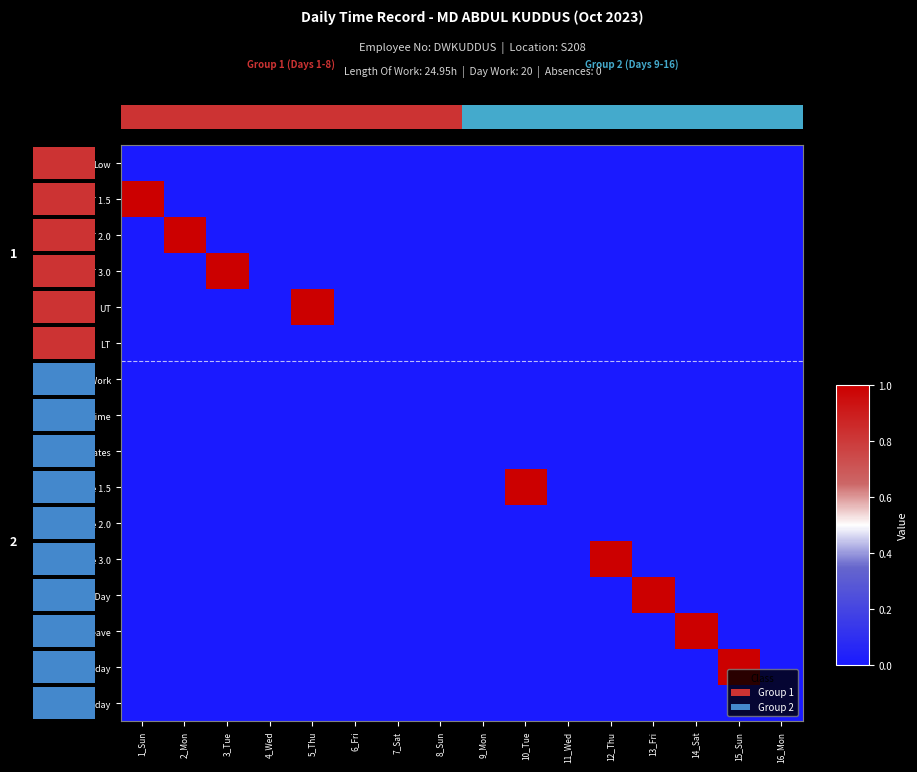

Reading left to right, what are all the values shown in this chart?

Low: 1_Sun=0	2_Mon=0	3_Tue=0	4_Wed=0	5_Thu=0	6_Fri=0	7_Sat=0	8_Sun=0	9_Mon=0	10_Tue=0	11_Wed=0	12_Thu=0	13_Fri=0	14_Sat=0	15_Sun=0	16_Mon=0
OT 1.5: 1_Sun=1	2_Mon=0	3_Tue=0	4_Wed=0	5_Thu=0	6_Fri=0	7_Sat=0	8_Sun=0	9_Mon=0	10_Tue=0	11_Wed=0	12_Thu=0	13_Fri=0	14_Sat=0	15_Sun=0	16_Mon=0
OT 2.0: 1_Sun=0	2_Mon=1	3_Tue=0	4_Wed=0	5_Thu=0	6_Fri=0	7_Sat=0	8_Sun=0	9_Mon=0	10_Tue=0	11_Wed=0	12_Thu=0	13_Fri=0	14_Sat=0	15_Sun=0	16_Mon=0
OT 3.0: 1_Sun=0	2_Mon=0	3_Tue=1	4_Wed=0	5_Thu=0	6_Fri=0	7_Sat=0	8_Sun=0	9_Mon=0	10_Tue=0	11_Wed=0	12_Thu=0	13_Fri=0	14_Sat=0	15_Sun=0	16_Mon=0
UT: 1_Sun=0	2_Mon=0	3_Tue=0	4_Wed=0	5_Thu=1	6_Fri=0	7_Sat=0	8_Sun=0	9_Mon=0	10_Tue=0	11_Wed=0	12_Thu=0	13_Fri=0	14_Sat=0	15_Sun=0	16_Mon=0
LT: 1_Sun=0	2_Mon=0	3_Tue=0	4_Wed=0	5_Thu=0	6_Fri=0	7_Sat=0	8_Sun=0	9_Mon=0	10_Tue=0	11_Wed=0	12_Thu=0	13_Fri=0	14_Sat=0	15_Sun=0	16_Mon=0
Length Of Work: 1_Sun=0	2_Mon=0	3_Tue=0	4_Wed=0	5_Thu=0	6_Fri=0	7_Sat=0	8_Sun=0	9_Mon=0	10_Tue=0	11_Wed=0	12_Thu=0	13_Fri=0	14_Sat=0	15_Sun=0	16_Mon=0
Under Time: 1_Sun=0	2_Mon=0	3_Tue=0	4_Wed=0	5_Thu=0	6_Fri=0	7_Sat=0	8_Sun=0	9_Mon=0	10_Tue=0	11_Wed=0	12_Thu=0	13_Fri=0	14_Sat=0	15_Sun=0	16_Mon=0
Lates: 1_Sun=0	2_Mon=0	3_Tue=0	4_Wed=0	5_Thu=0	6_Fri=0	7_Sat=0	8_Sun=0	9_Mon=0	10_Tue=0	11_Wed=0	12_Thu=0	13_Fri=0	14_Sat=0	15_Sun=0	16_Mon=0
Over Time 1.5: 1_Sun=0	2_Mon=0	3_Tue=0	4_Wed=0	5_Thu=0	6_Fri=0	7_Sat=0	8_Sun=0	9_Mon=0	10_Tue=1	11_Wed=0	12_Thu=0	13_Fri=0	14_Sat=0	15_Sun=0	16_Mon=0
Over Time 2.0: 1_Sun=0	2_Mon=0	3_Tue=0	4_Wed=0	5_Thu=0	6_Fri=0	7_Sat=0	8_Sun=0	9_Mon=0	10_Tue=0	11_Wed=0	12_Thu=0	13_Fri=0	14_Sat=0	15_Sun=0	16_Mon=0
Over Time 3.0: 1_Sun=0	2_Mon=0	3_Tue=0	4_Wed=0	5_Thu=0	6_Fri=0	7_Sat=0	8_Sun=0	9_Mon=0	10_Tue=0	11_Wed=0	12_Thu=1	13_Fri=0	14_Sat=0	15_Sun=0	16_Mon=0
Rest Day: 1_Sun=0	2_Mon=0	3_Tue=0	4_Wed=0	5_Thu=0	6_Fri=0	7_Sat=0	8_Sun=0	9_Mon=0	10_Tue=0	11_Wed=0	12_Thu=0	13_Fri=1	14_Sat=0	15_Sun=0	16_Mon=0
Leave: 1_Sun=0	2_Mon=0	3_Tue=0	4_Wed=0	5_Thu=0	6_Fri=0	7_Sat=0	8_Sun=0	9_Mon=0	10_Tue=0	11_Wed=0	12_Thu=0	13_Fri=0	14_Sat=1	15_Sun=0	16_Mon=0
Special Holiday: 1_Sun=0	2_Mon=0	3_Tue=0	4_Wed=0	5_Thu=0	6_Fri=0	7_Sat=0	8_Sun=0	9_Mon=0	10_Tue=0	11_Wed=0	12_Thu=0	13_Fri=0	14_Sat=0	15_Sun=1	16_Mon=0
Legal Holiday: 1_Sun=0	2_Mon=0	3_Tue=0	4_Wed=0	5_Thu=0	6_Fri=0	7_Sat=0	8_Sun=0	9_Mon=0	10_Tue=0	11_Wed=0	12_Thu=0	13_Fri=0	14_Sat=0	15_Sun=0	16_Mon=0